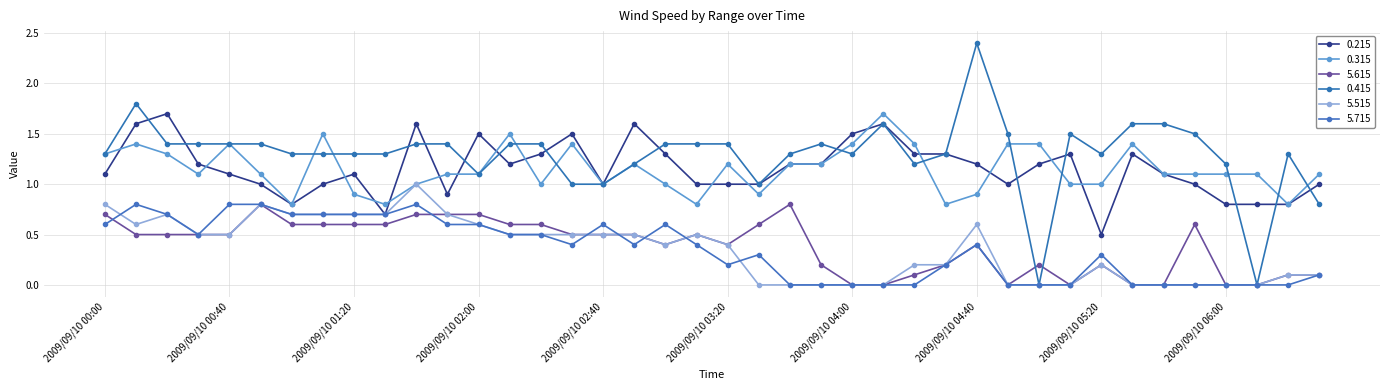

Count the 5.715 values in the range 0 to 1.

40